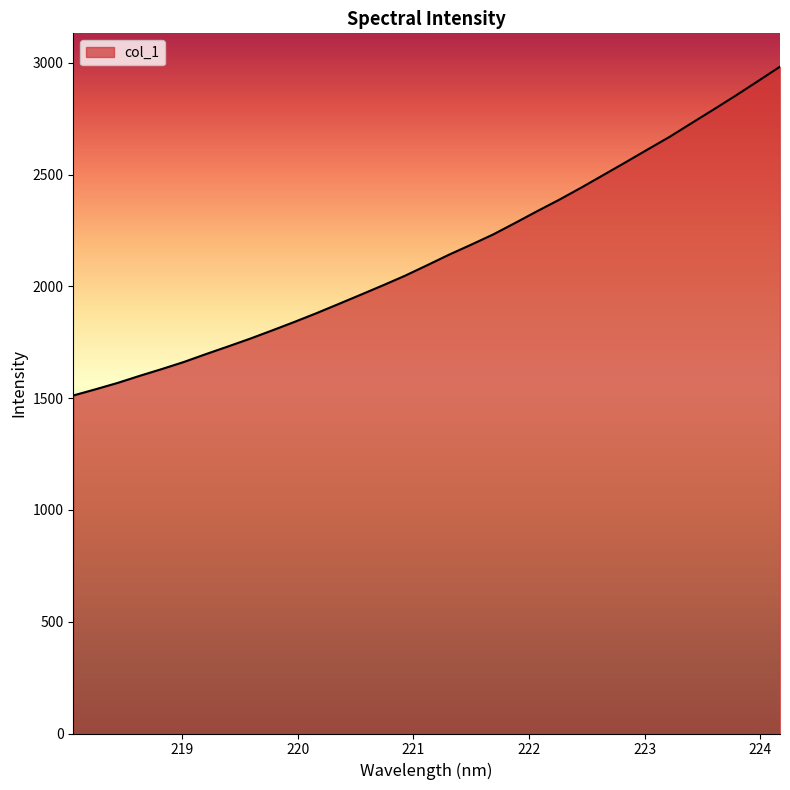

What is the smallest value displayed?

1512.3